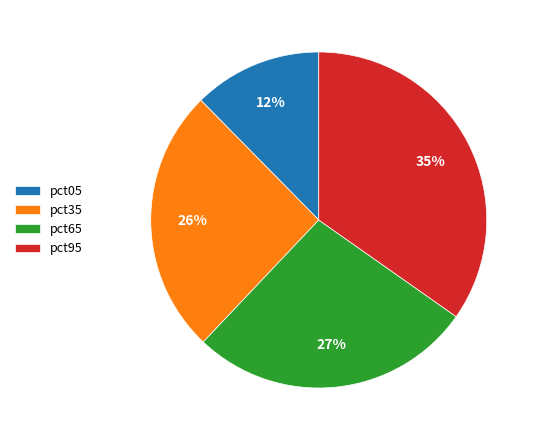

To the nearest percent, what portion does pct65 represent?

27%